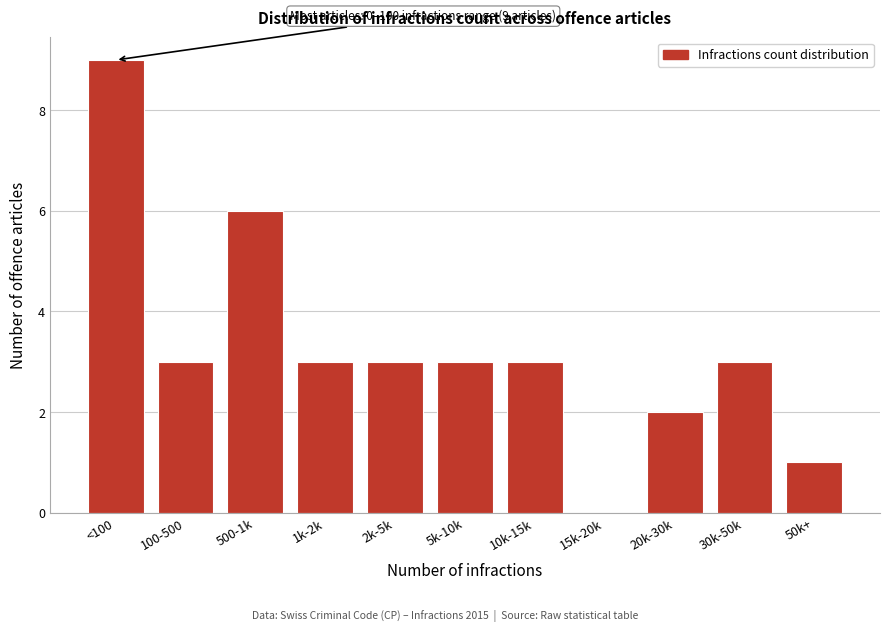

Reading left to right, transcribe all the data shown in this chart.

<100=9	100-500=3	500-1k=6	1k-2k=3	2k-5k=3	5k-10k=3	10k-15k=3	15k-20k=0	20k-30k=2	30k-50k=3	50k+=1